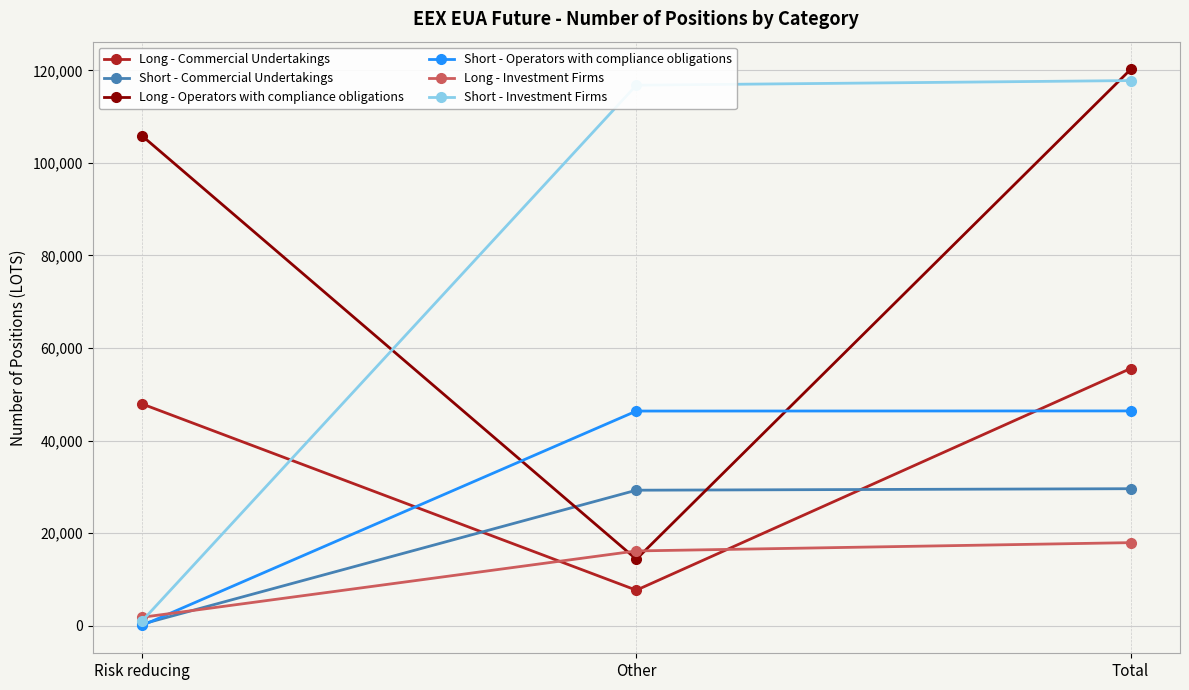

The Long - Investment Firms series shows 25223 at Other. True or false?

False